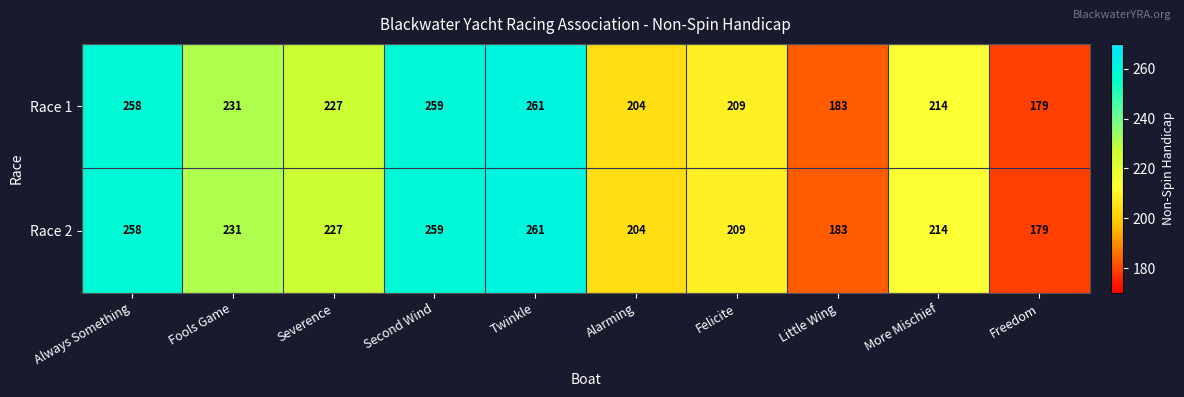

What is the greatest value displayed?

261